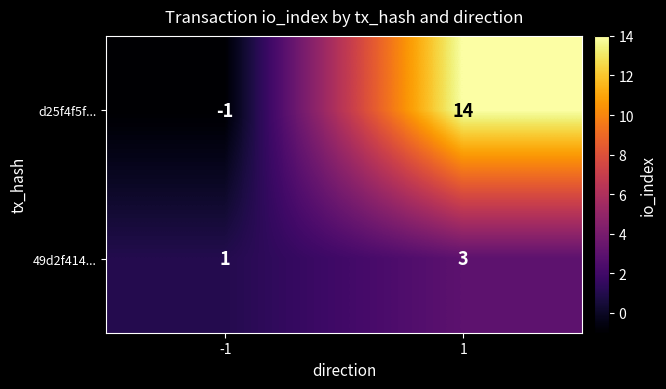

What is the sum of all d25f4f5f... values?

13